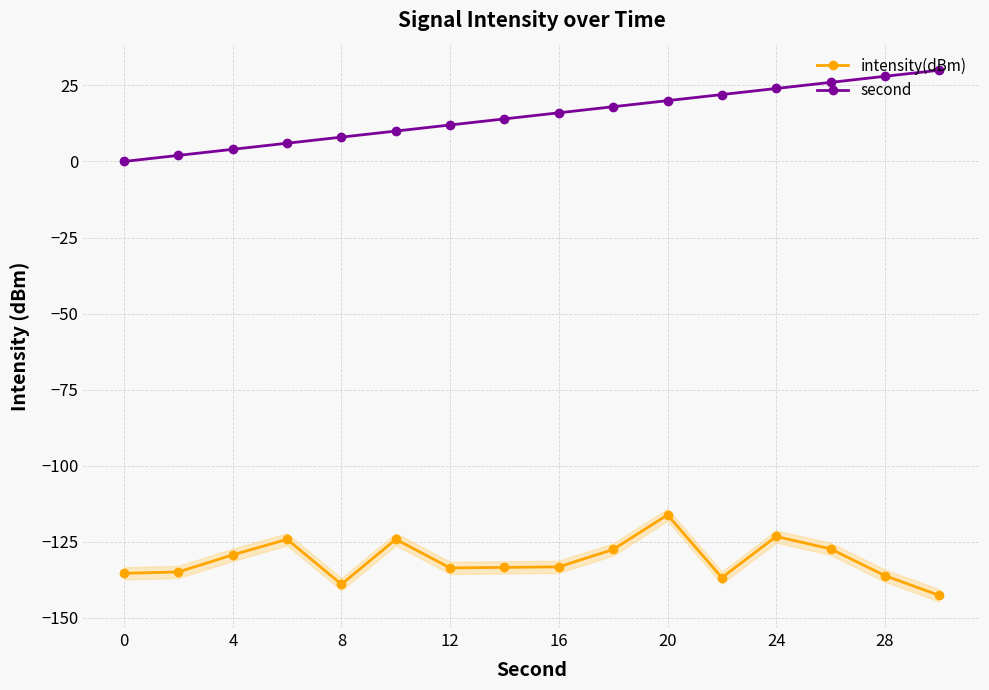

True or false: second and intensity(dBm) intersect in this chart.

False